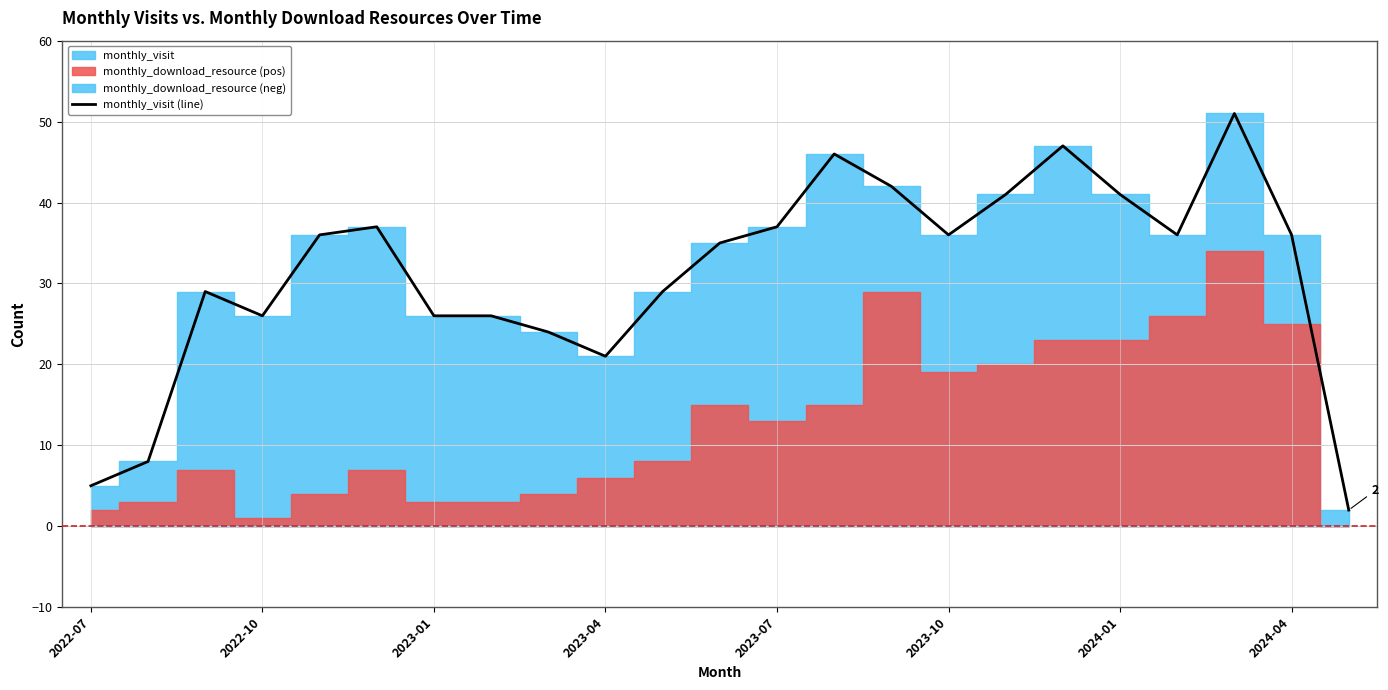

The value of monthly_visit (line) at 2022-07 is 2. True or false?

False